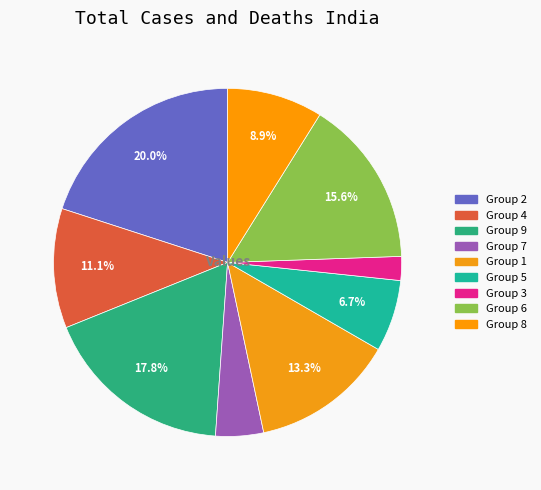

Rank the categories by value from lowest to highest.

3, 7, 5, 8, 4, 1, 6, 9, 2